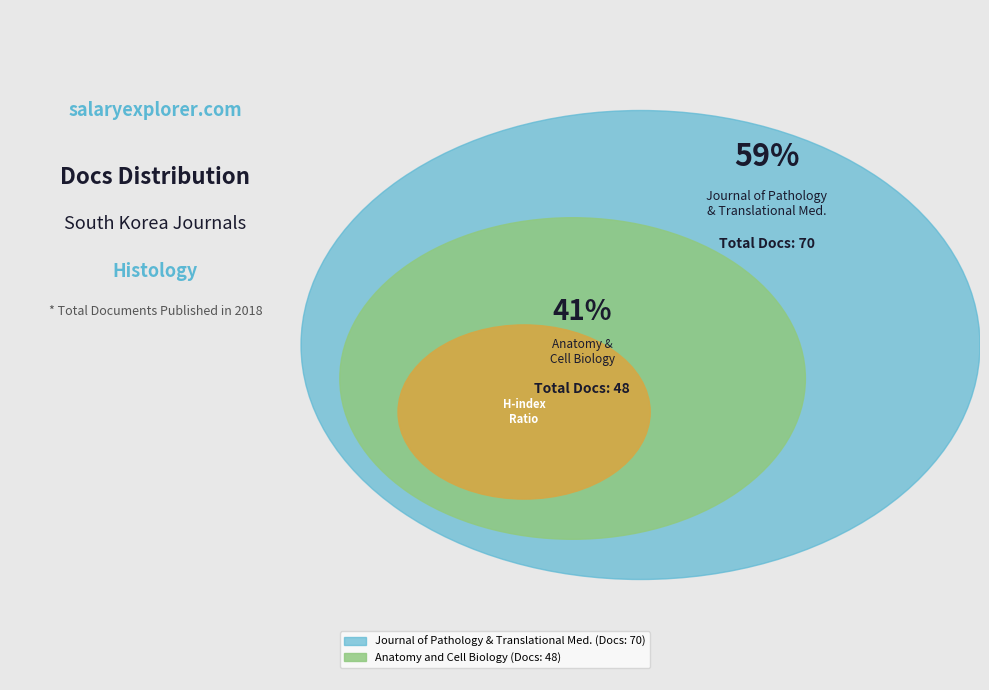

To the nearest percent, what percentage of the pie is Anatomy and Cell Biology?

41%